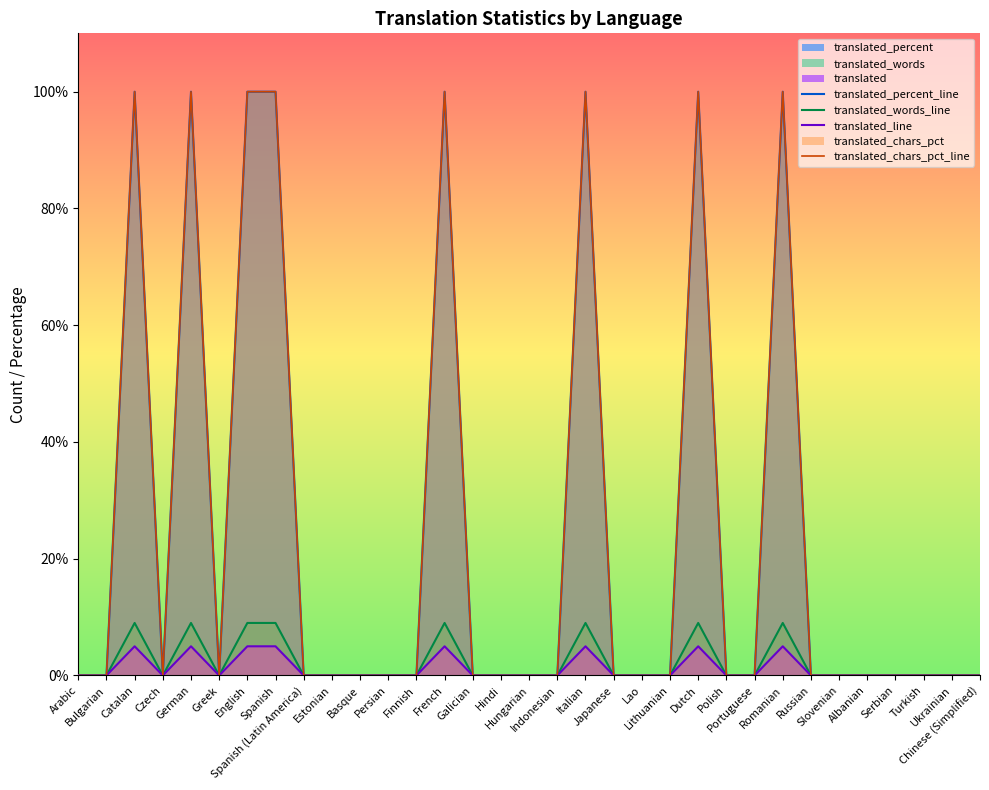

How many lines are shown in the chart?

4